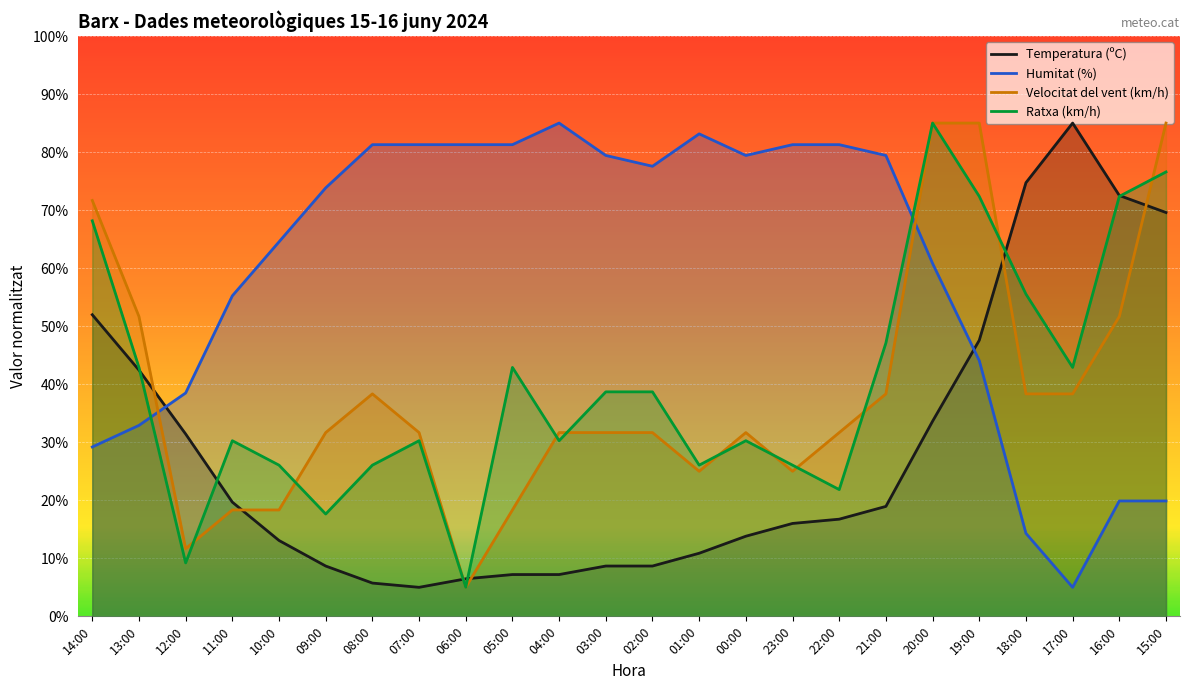

Count the number of categories in the chart.

24